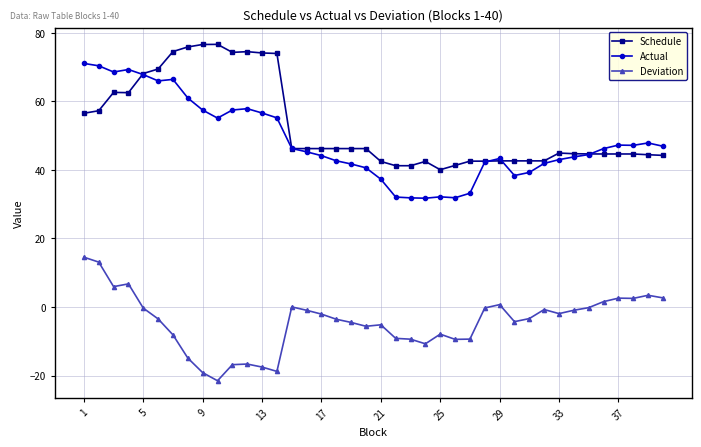

Which series has the largest total across all categories?

Schedule